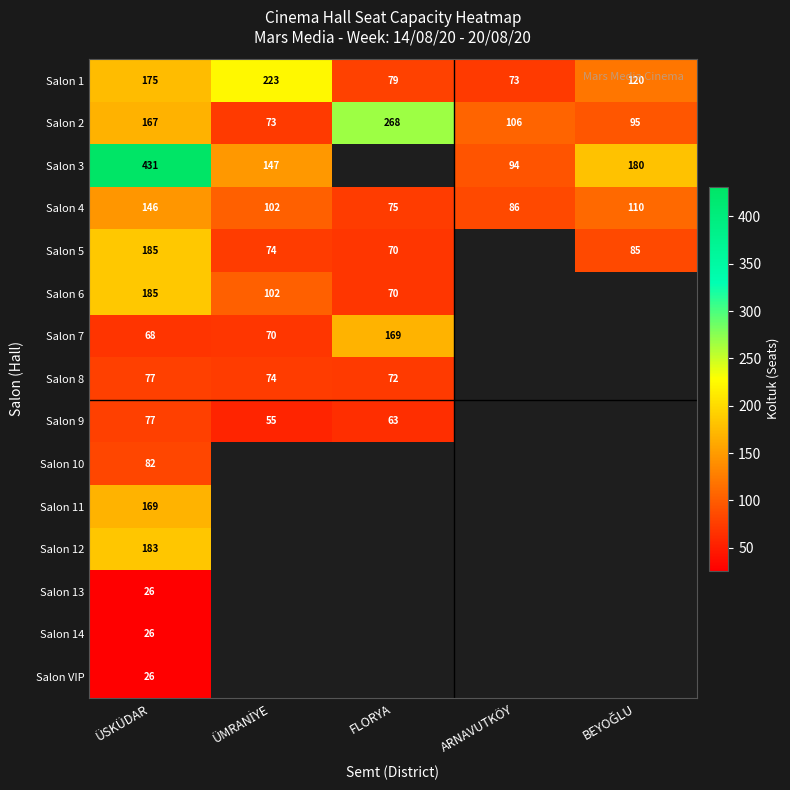

At which label does Salon 4 first exceed 102?

ÜSKÜDAR